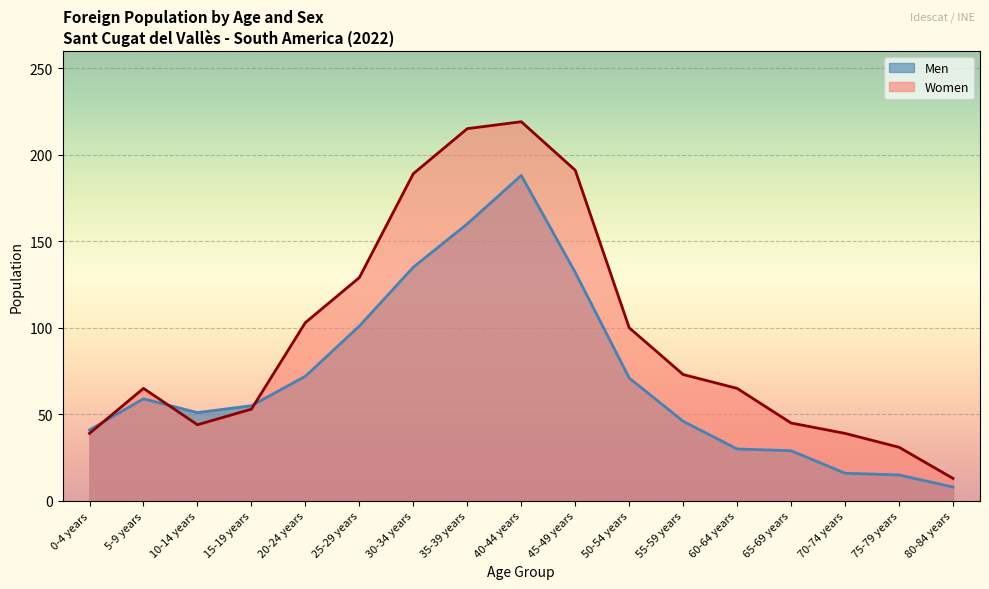

Reading left to right, list all the values displayed in this chart.

Men: 41	59	51	55	72	101	135	160	188	132	71	46	30	29	16	15	8
Women: 39	65	44	53	103	129	189	215	219	191	100	73	65	45	39	31	13